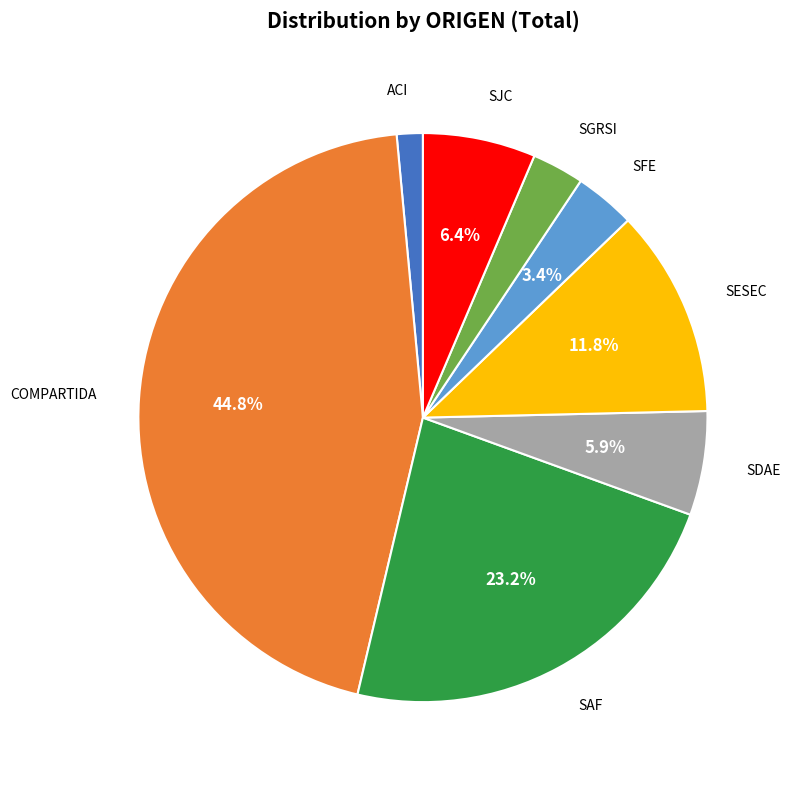

How many segments does this pie chart have?

8